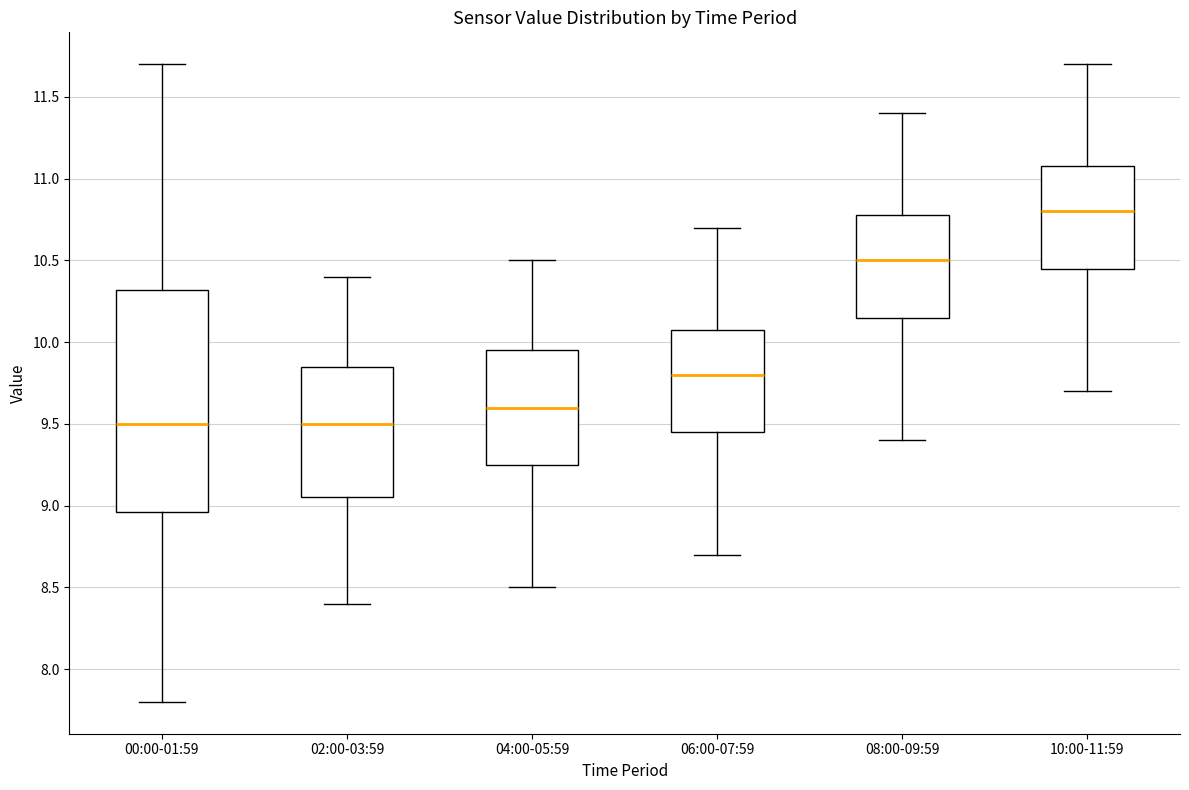

Where does the lower whisker of the box for 00:00-01:59 end on the y-axis? The values are not printed on the chart, so give them approximately, as read against the axis.

7.80